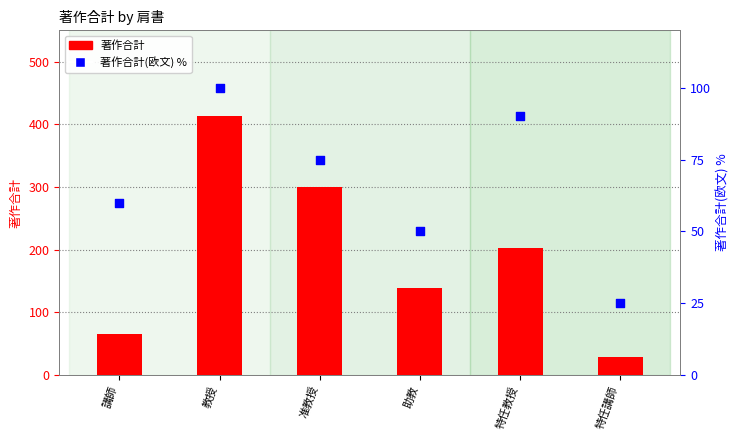

Which series contains the highest Y value?

著作合計